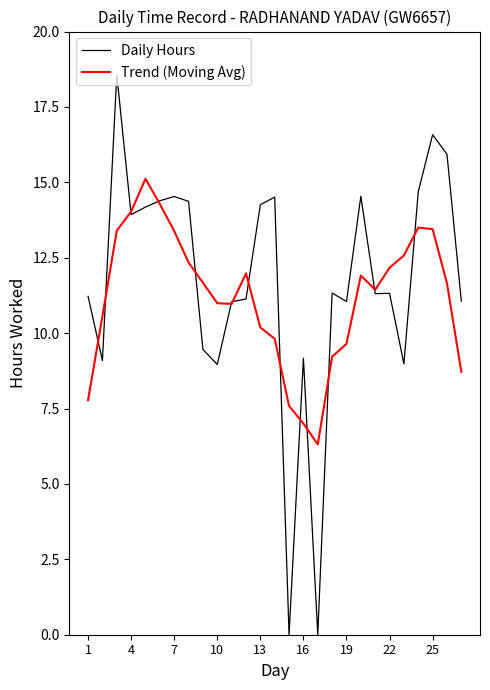

What is the maximum value for Trend (Moving Avg)?

15.1